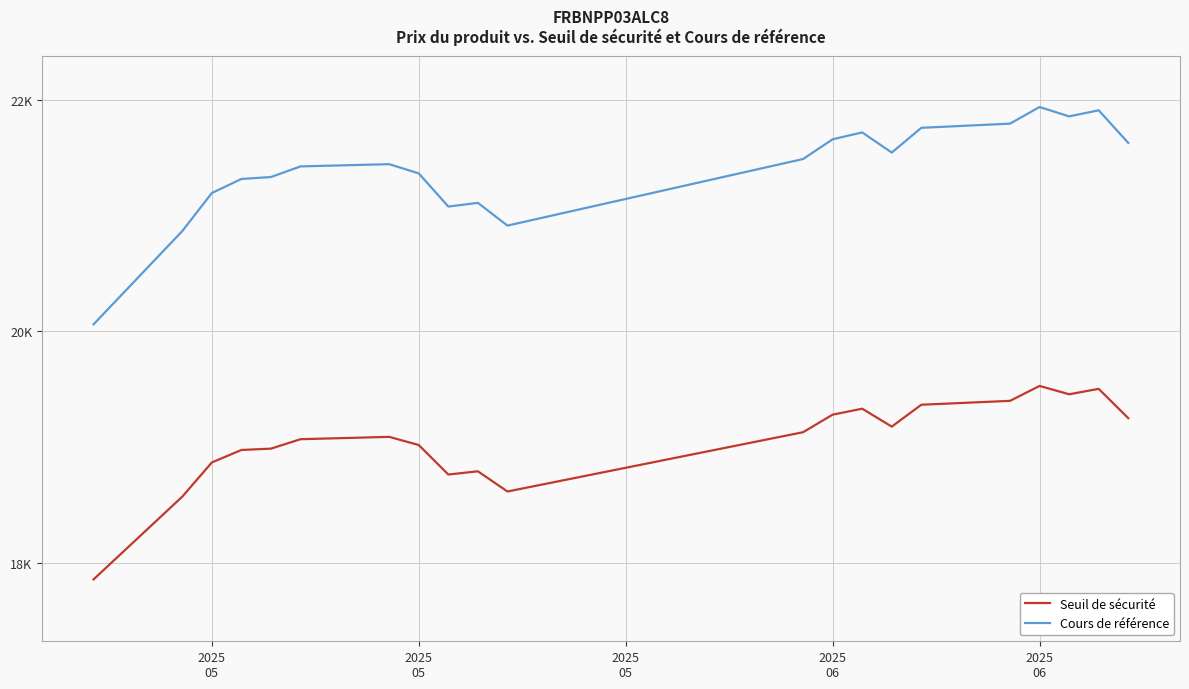

The Seuil de sécurité series shows 19399.0 at 2025
06. True or false?

True